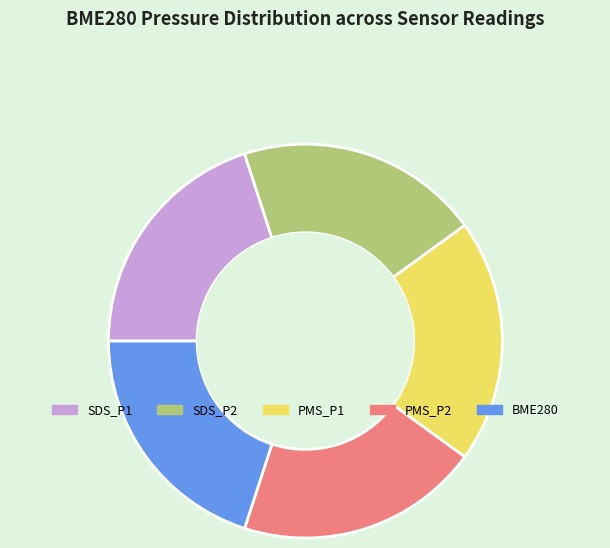

Approximately how many times larger is the value at SDS_P2 compared to PMS_P2?

1.0